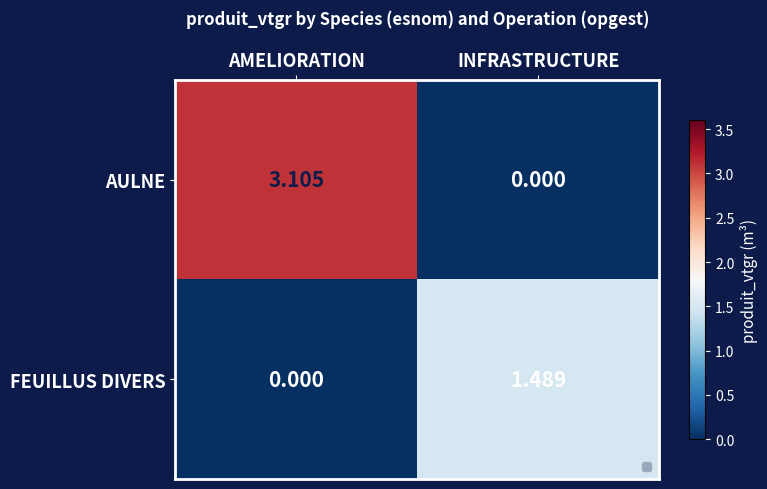

Which category has the highest value across all series?

AMELIORATION